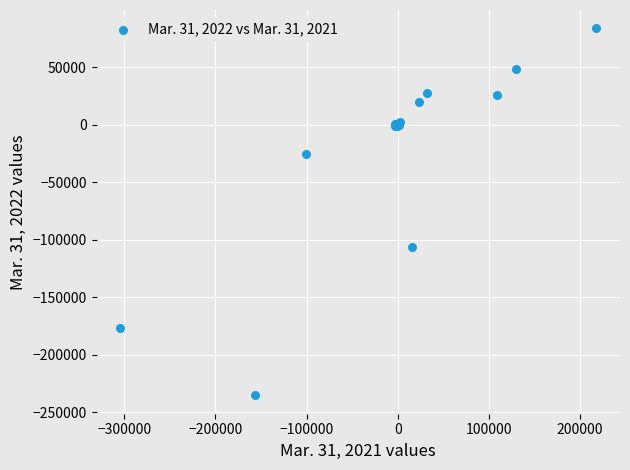

What Y value in the scatter plot is closest to -75632?

-106591